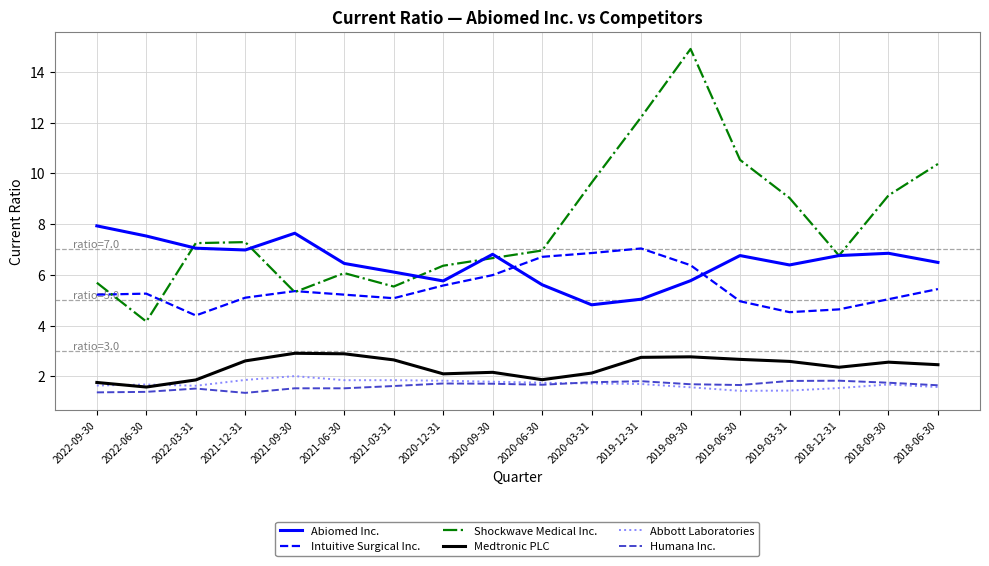

At which category is the sum across all series the highest?

2019-09-30